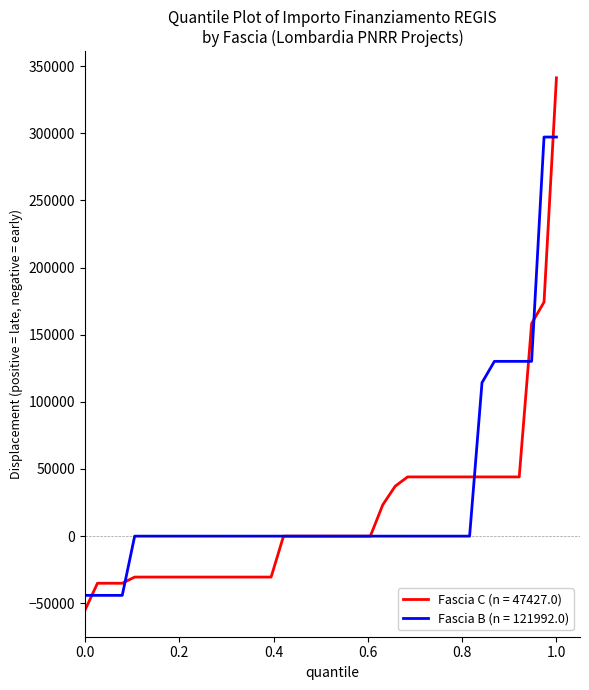

After their last crossing, which series has the higher values: Fascia B (n = 121992.0) or Fascia C (n = 47427.0)?

Fascia C (n = 47427.0)